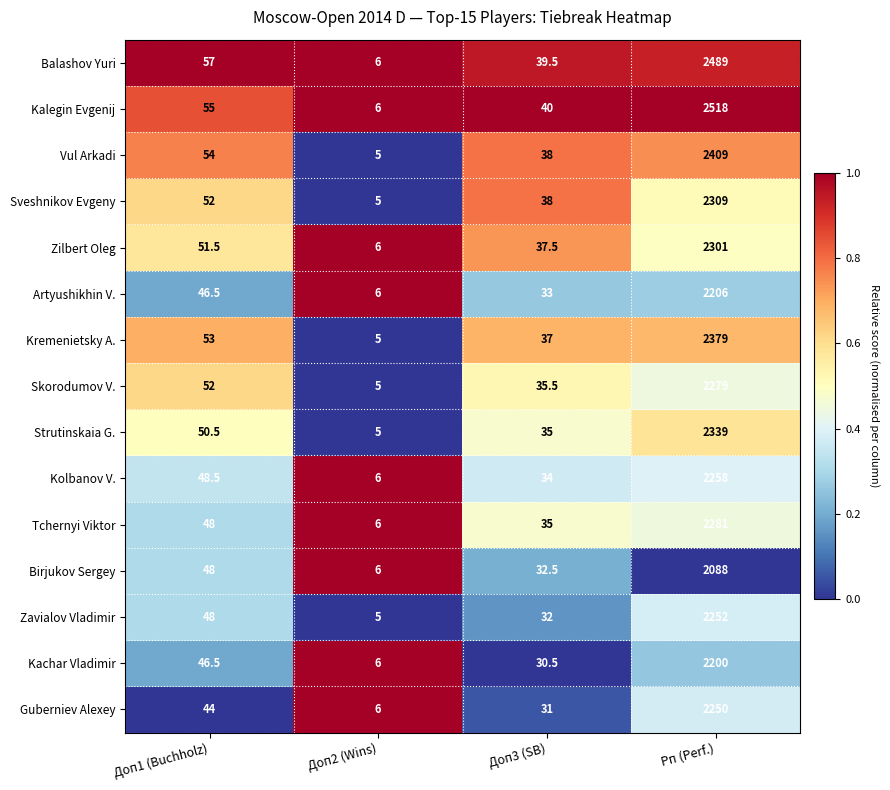

Which series has the widest spread of values?

Kalegin Evgenij